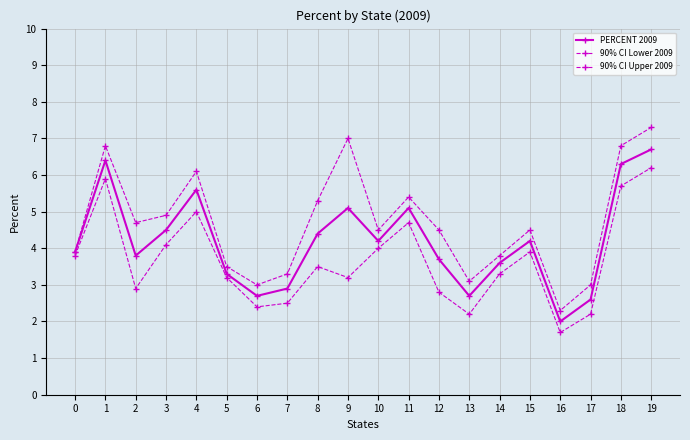

Reading right to left, list all the values displayed in this chart.

PERCENT 2009: 6.7	6.3	2.6	2.0	4.2	3.6	2.7	3.7	5.1	4.2	5.1	4.4	2.9	2.7	3.3	5.6	4.5	3.8	6.4	3.9
90% CI Lower 2009: 6.2	5.7	2.2	1.7	3.9	3.3	2.2	2.8	4.7	4.0	3.2	3.5	2.5	2.4	3.2	5.0	4.1	2.9	5.9	3.8
90% CI Upper 2009: 7.3	6.8	3.0	2.3	4.5	3.8	3.1	4.5	5.4	4.5	7.0	5.3	3.3	3.0	3.5	6.1	4.9	4.7	6.8	3.9